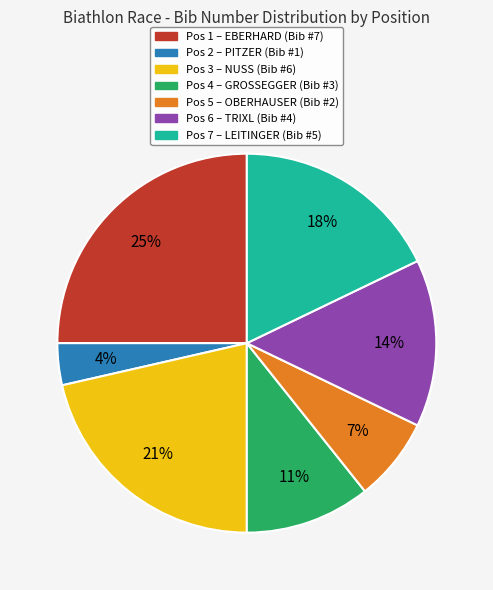

To the nearest percent, what is the average slice percentage?

14%